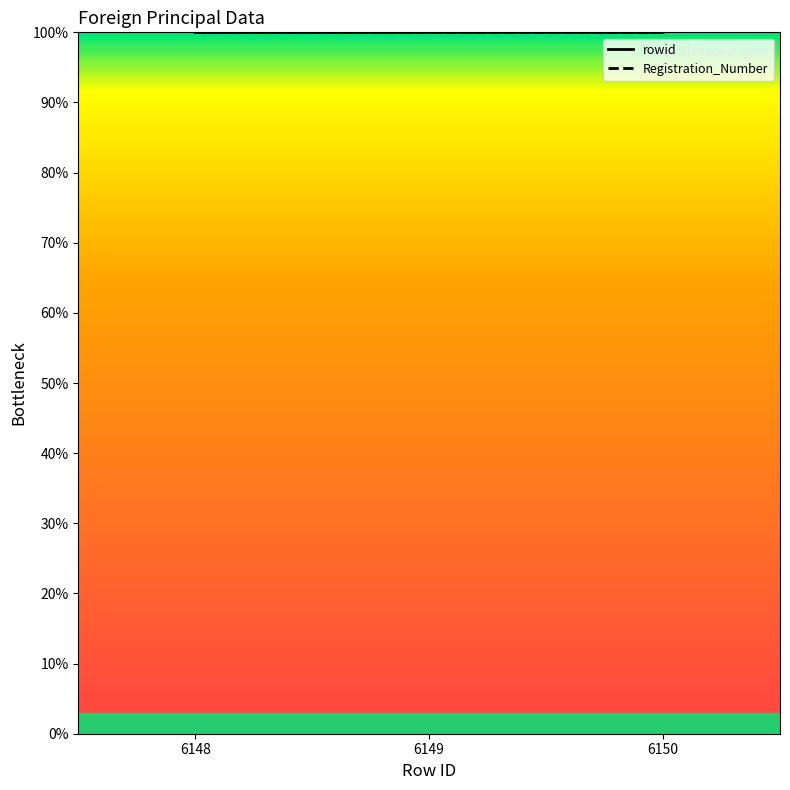

True or false: Registration_Number has a value of 66.1 at 6150.

False